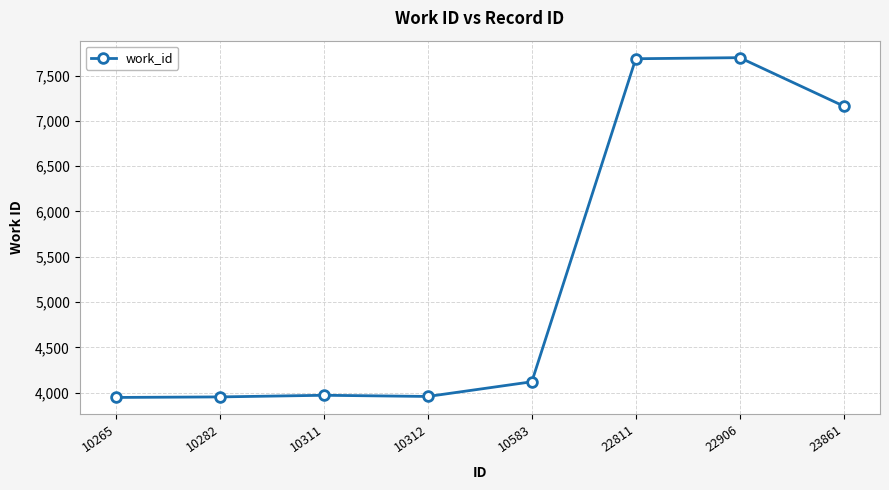

Is this an area chart (filled region under the line)?

No